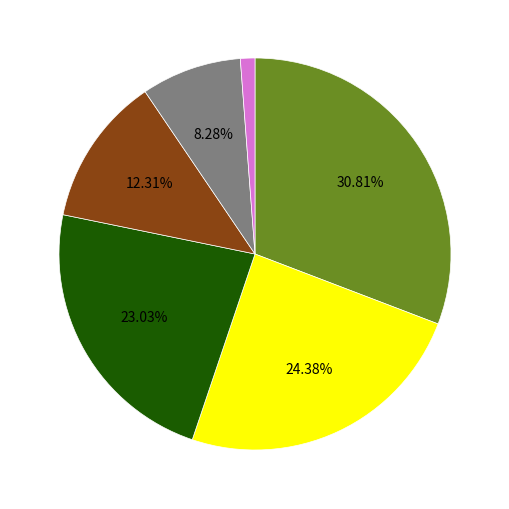

Is there any slice that represents more than half of the pie?

No